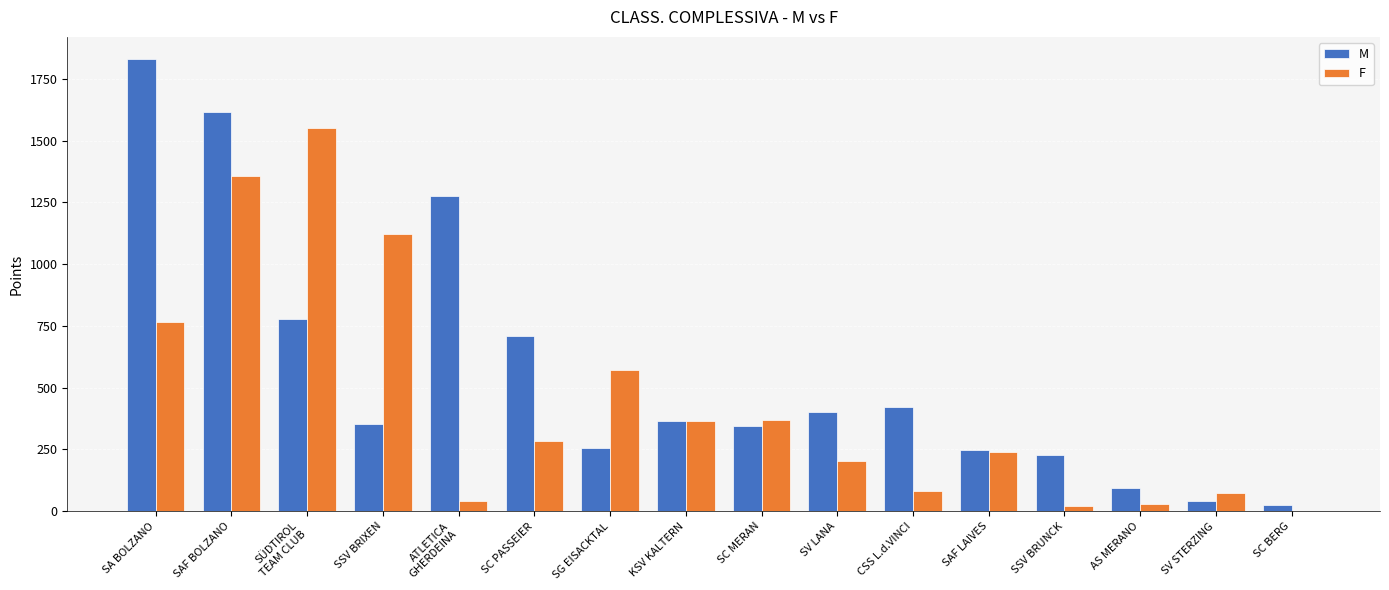

How many values in F are above zero?

15